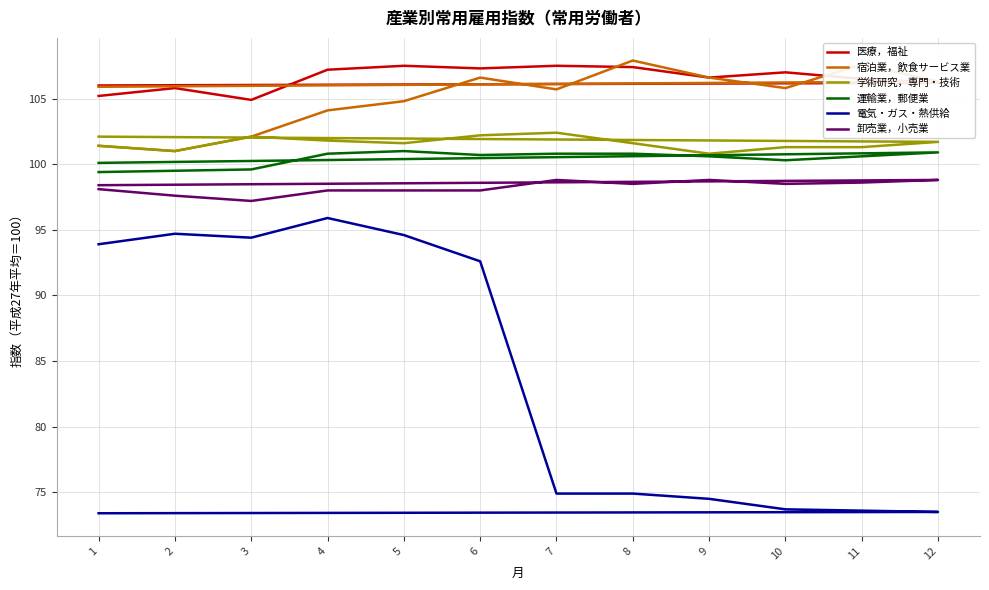

Which series has the largest range (max minus min)?

電気・ガス・熱供給